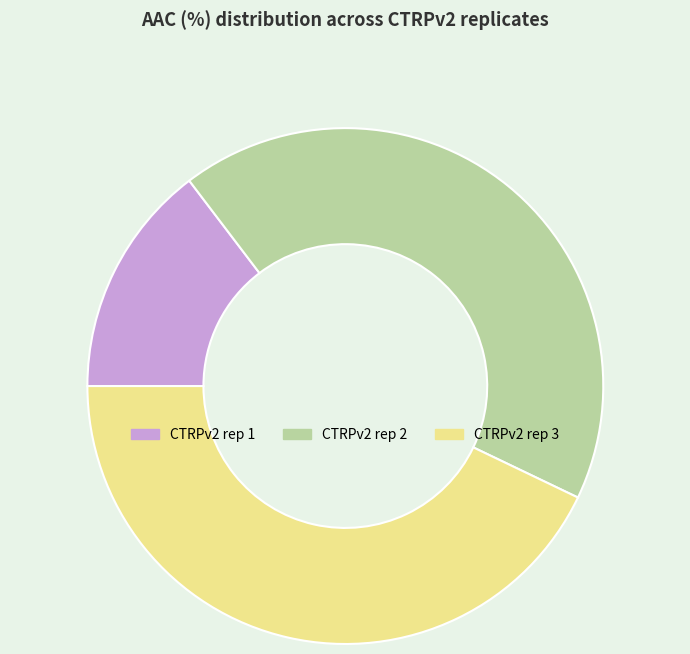

Does CTRPv2 rep 3 account for over 50% of the chart?

No